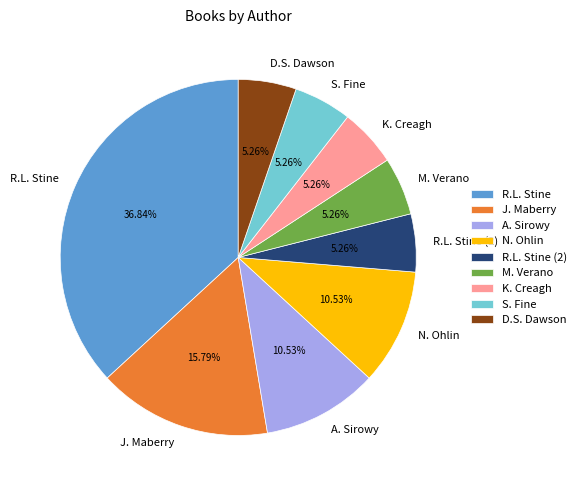

Between J. Maberry and N. Ohlin, which is larger?

J. Maberry